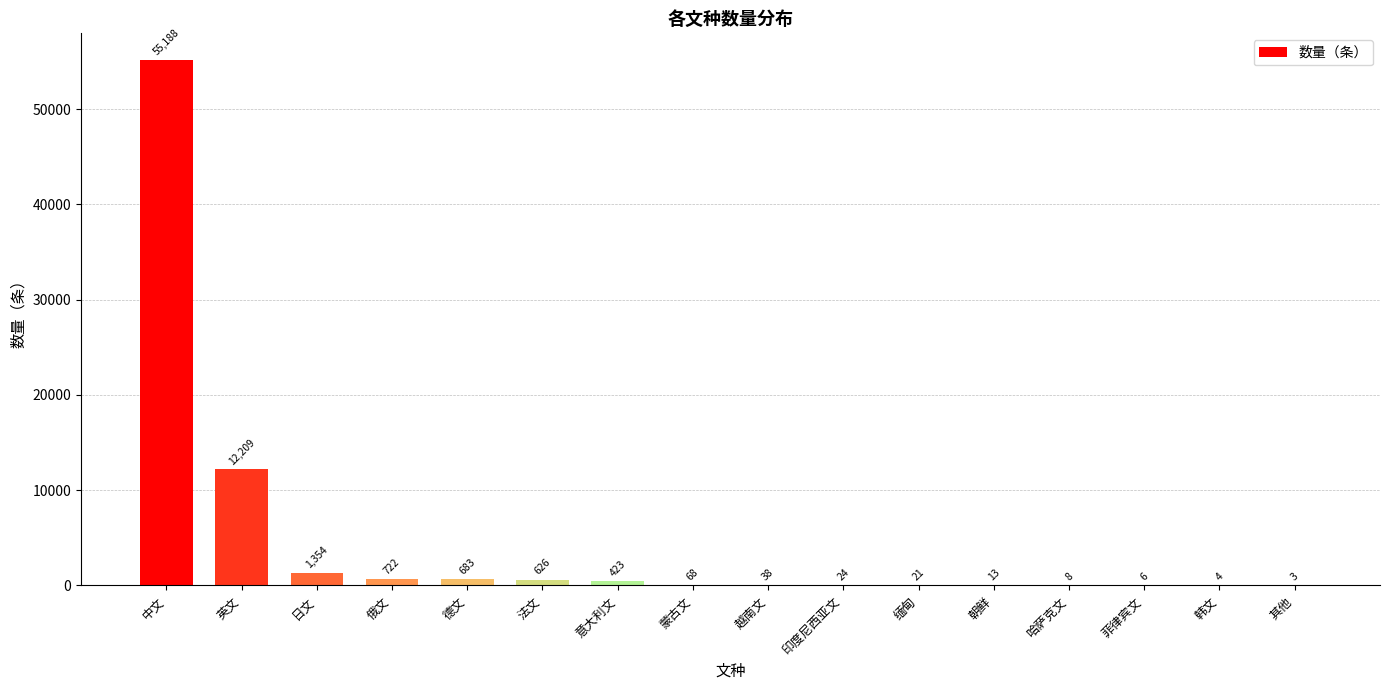

Where is the data nearest to the value 27595?

英文